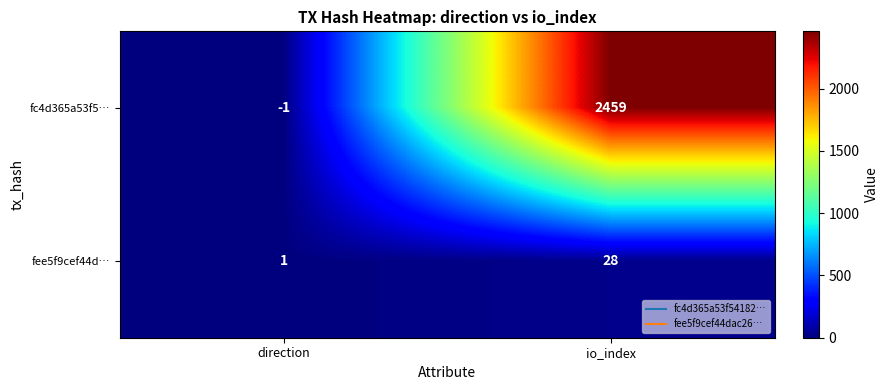

Which category has the lowest value in the fc4d365a53f5… series?

direction